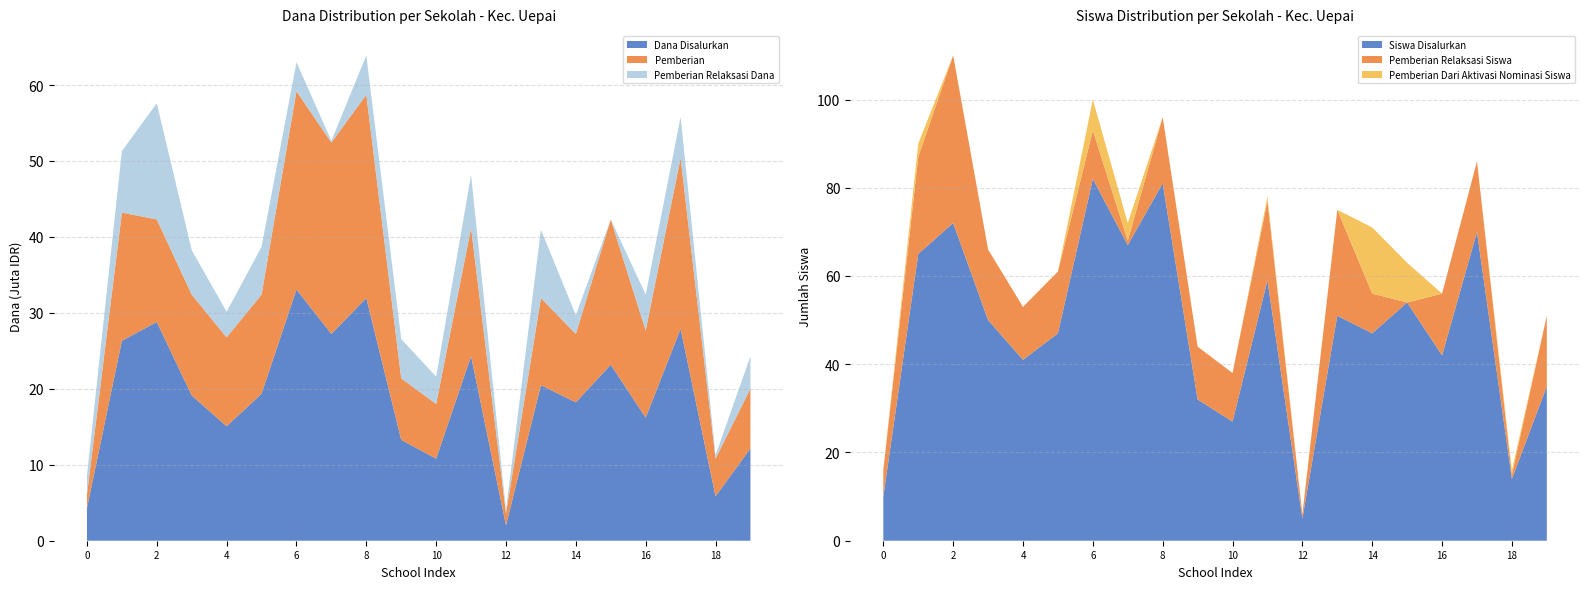

Reading right to left, extract all data points from this chart.

Dana Disalurkan: 12150000	5850000	27900000	16200000	23175000	18225000	20475000	2025000	24300000	10800000	13275000	31950000	27225000	33075000	19350000	15075000	19125000	28800000	26325000	4275000
Pemberian: 7875000	4950000	22500000	11475000	19125000	9000000	11475000	1575000	16875000	7200000	8100000	26775000	25200000	26100000	13050000	11700000	13275000	13500000	16875000	1800000
Siswa Disalurkan: 35	14	70	42	54	47	51	5	59	27	32	81	67	82	47	41	50	72	65	10
Pemberian Relaksasi Dana: 4275000	450000	5400000	4725000	0	2475000	9000000	450000	6975000	3600000	5175000	5175000	225000	3825000	6300000	3375000	5850000	15300000	8100000	2475000
Pemberian Dari Aktivasi Nominasi Siswa: 0	1	0	0	9	15	0	0	1	0	0	0	4	7	0	0	0	0	3	0
Pemberian Relaksasi Siswa: 16	1	16	14	0	9	24	1	18	11	12	15	1	11	14	12	16	38	22	6